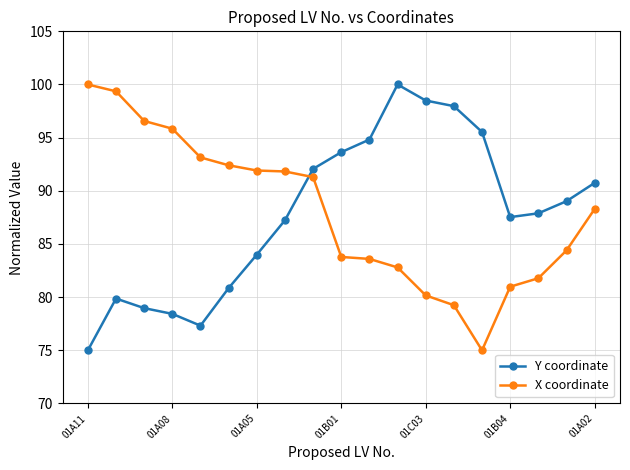

What is the value of the X coordinate point at the 16th from the left?

81.0